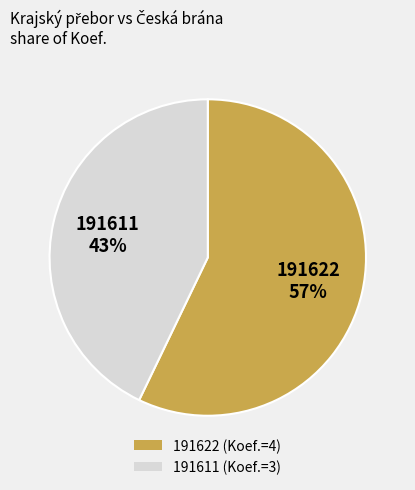

Is it true that 191622 is 57% of the pie?

True